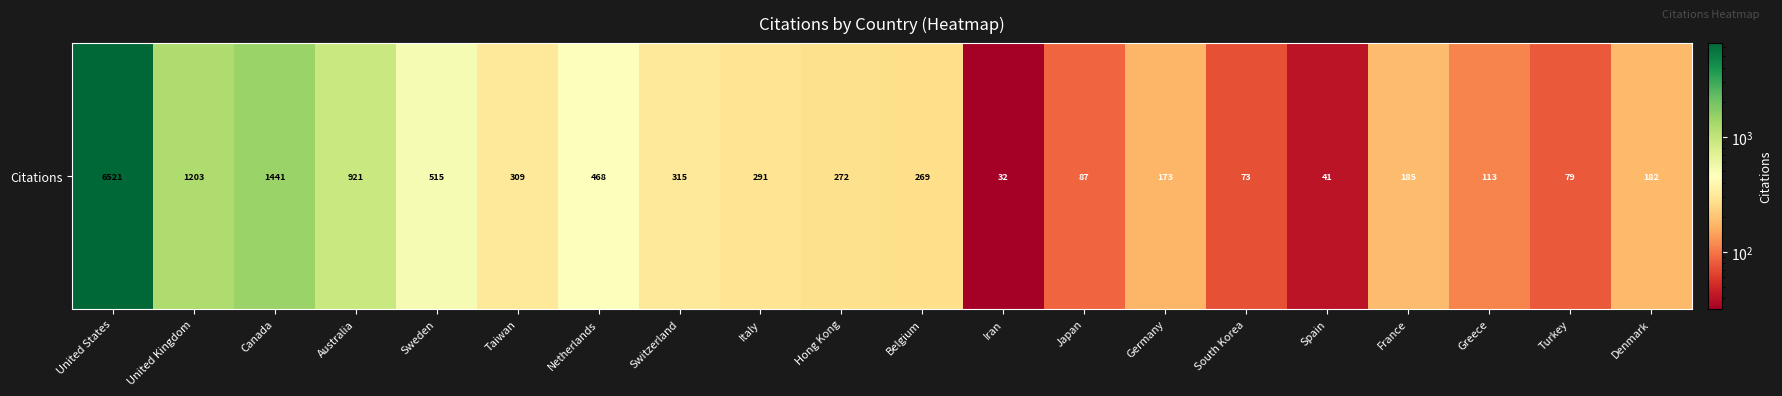

What is the ratio of the value at Greece to the value at South Korea?

1.5